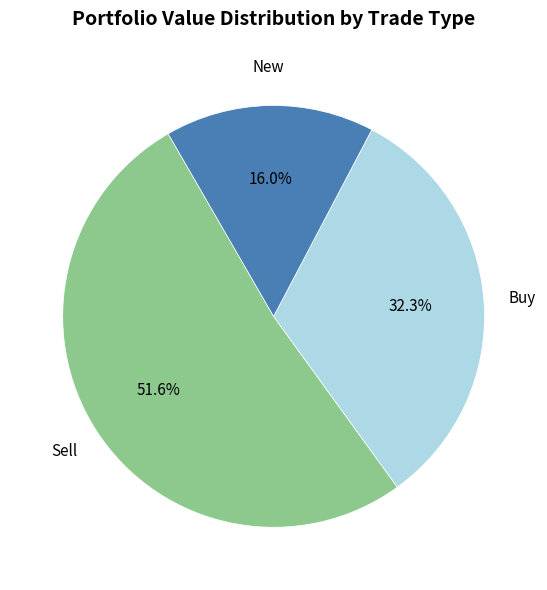

To the nearest percent, what is the difference between the largest and smallest slice percentages?

36%